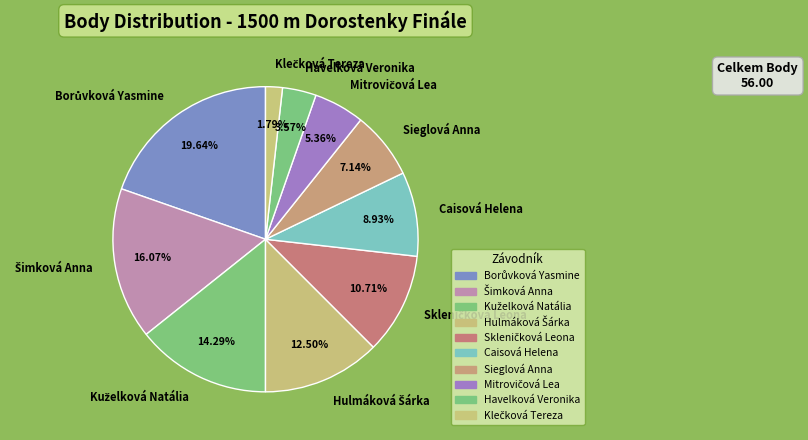

Is there any slice that represents more than half of the pie?

No